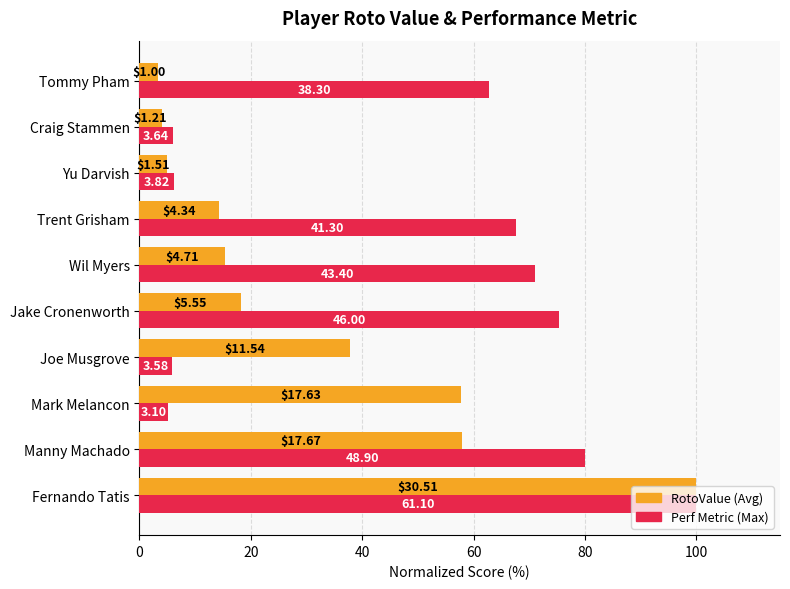

Does the chart contain any negative values?

No